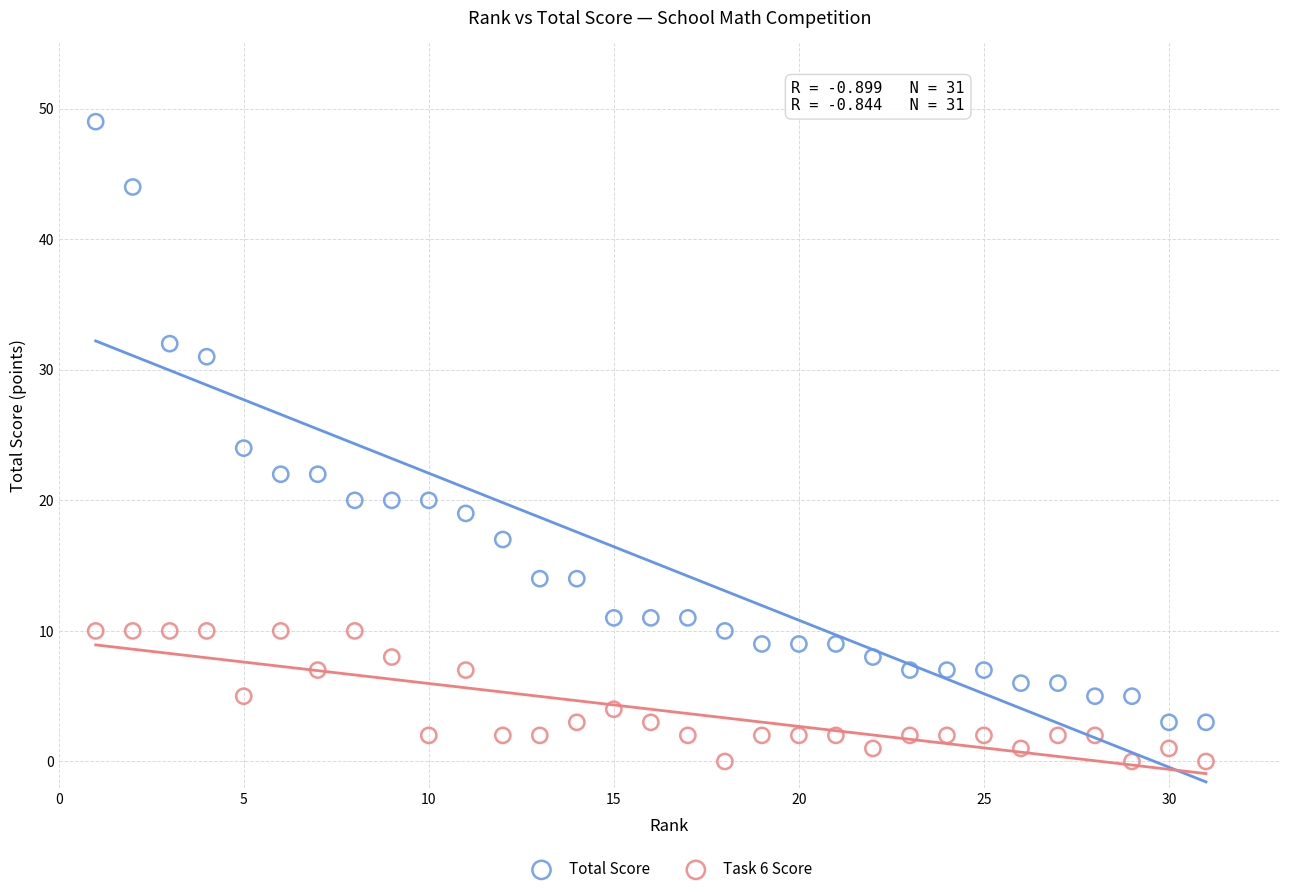

Which series reaches the maximum Y coordinate?

Total Score